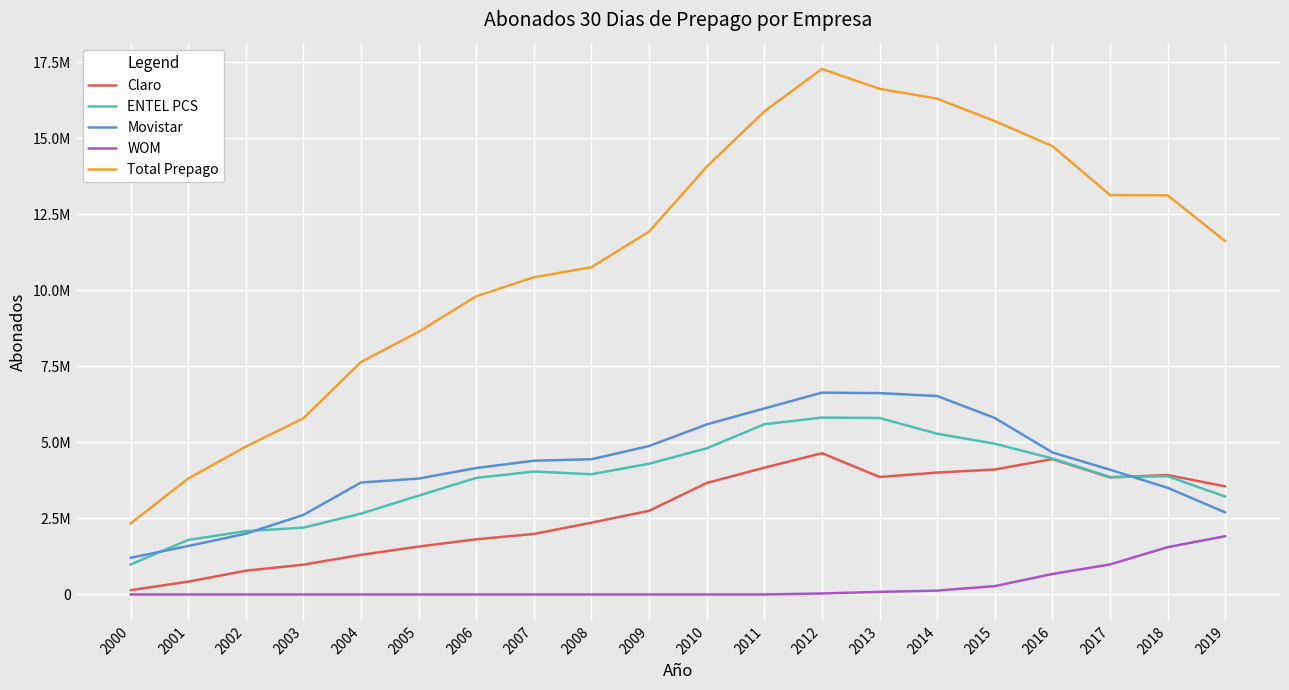

Is this an area chart (filled region under the line)?

No